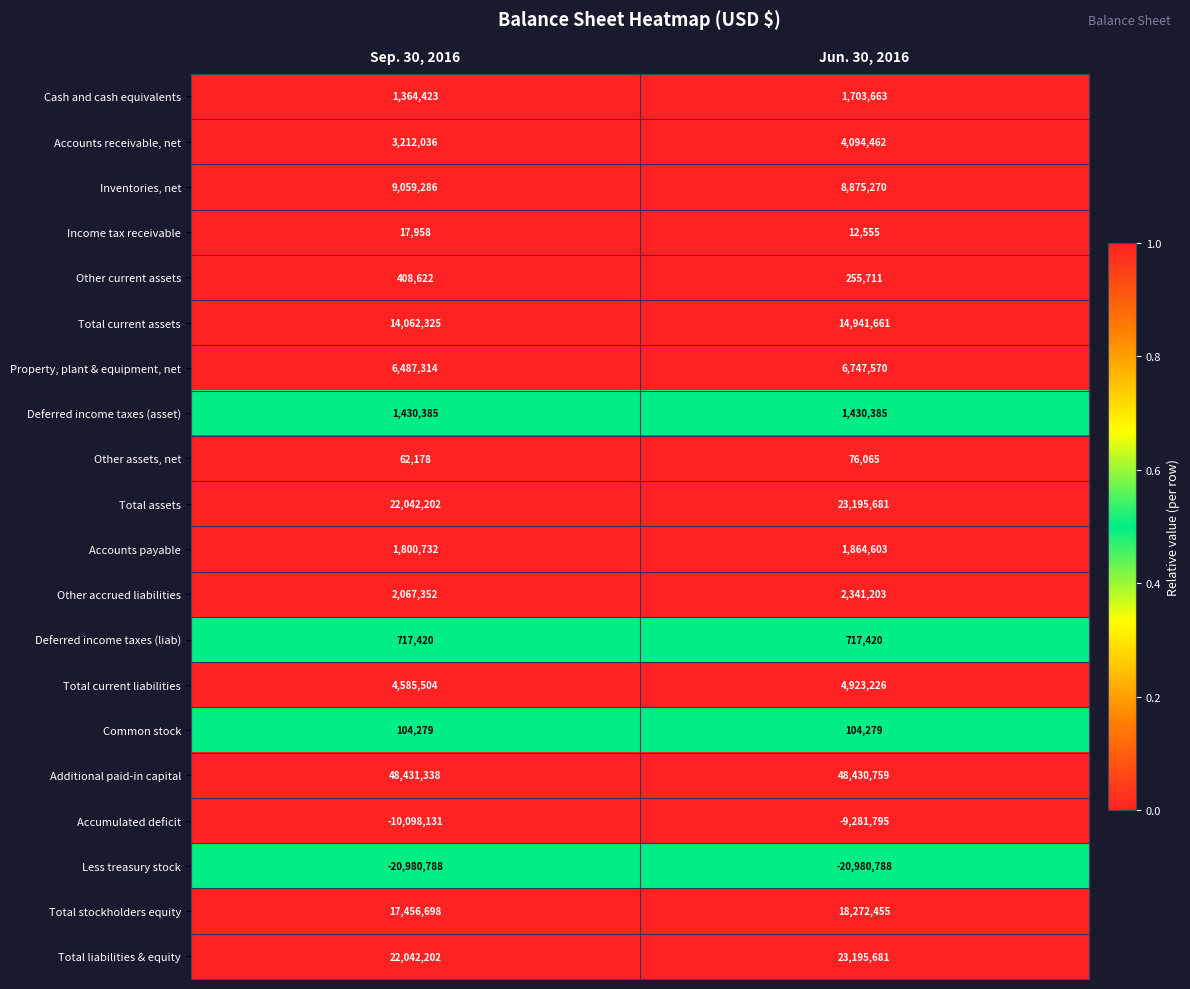

Is it true that Other accrued liabilities equals 3094615 at Sep. 30, 2016?

False